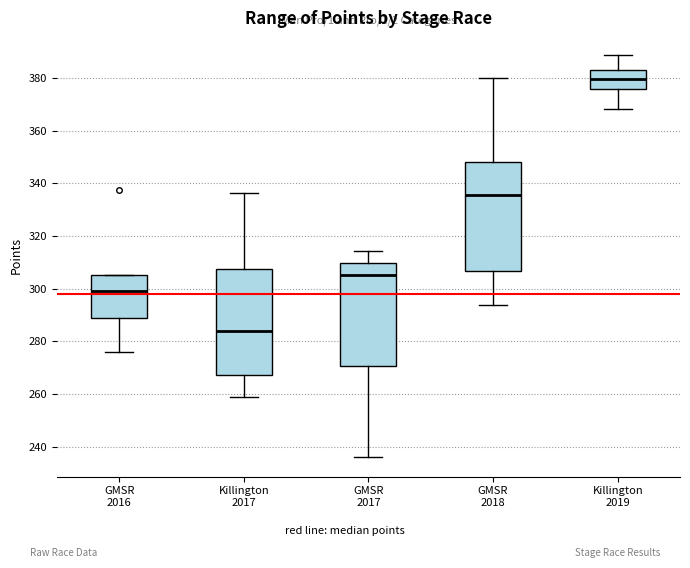

Which box has the highest median line?

Killington 2019